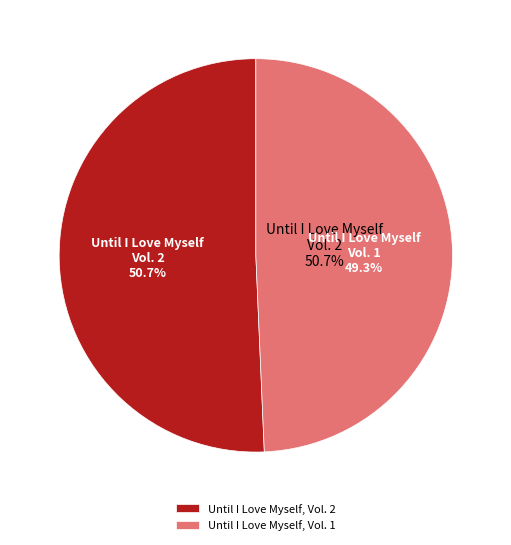

The Until I Love Myself, Vol. 2 slice represents 64% of the pie. True or false?

False